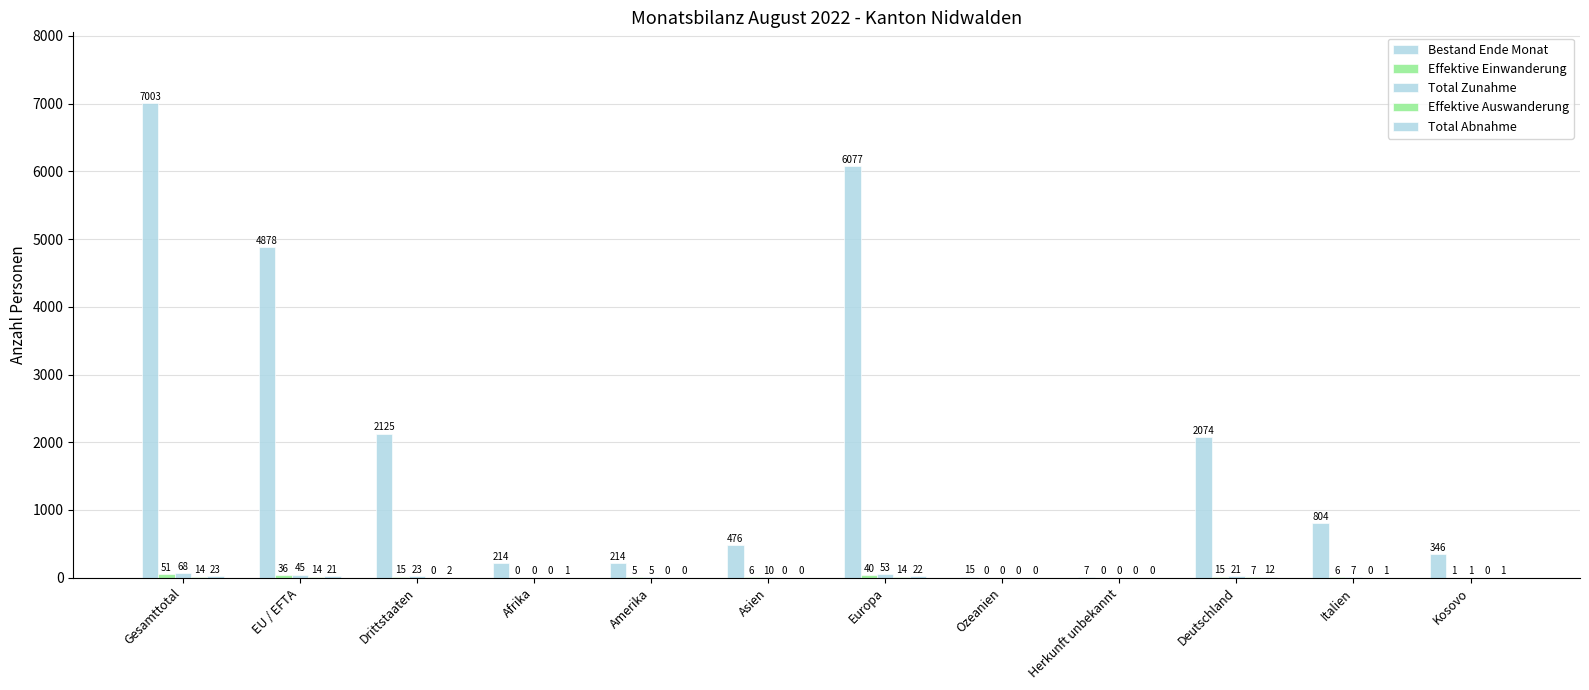

Which series has the widest spread of values?

Bestand Ende Monat